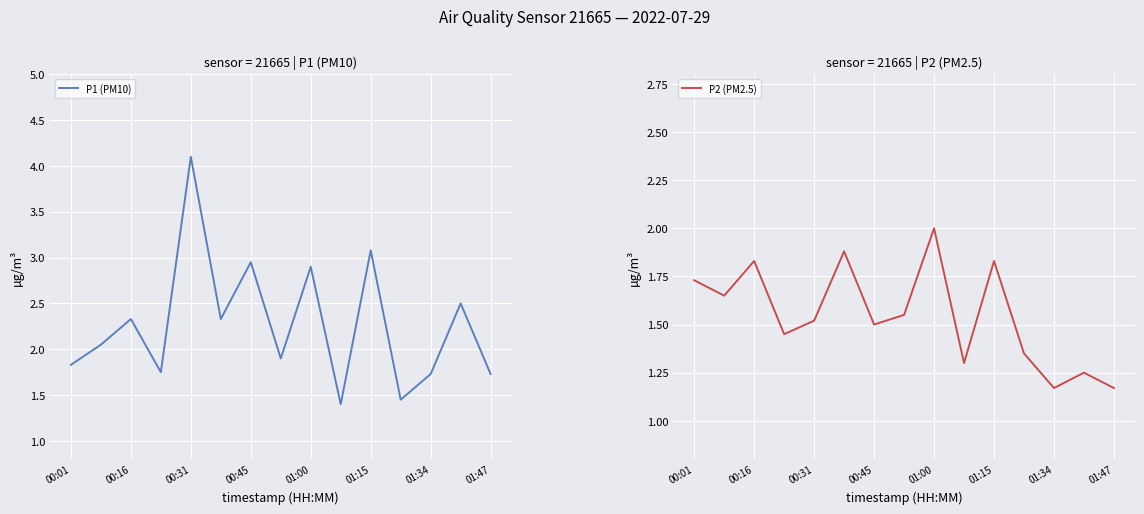

How many data points does each series have?

15